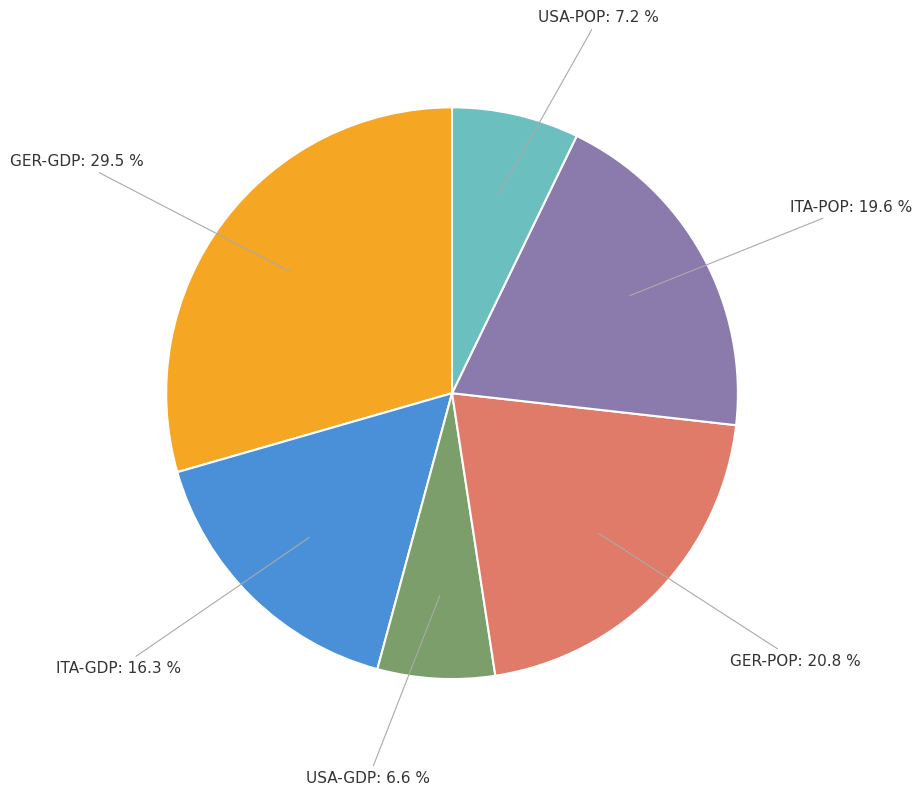

Does any single category account for the majority?

No